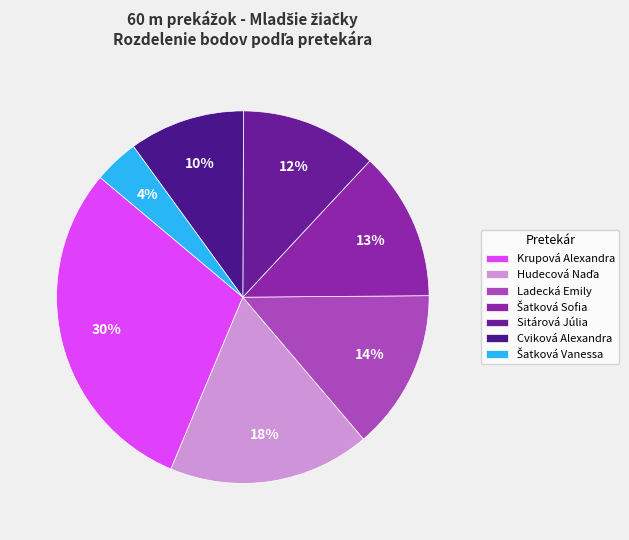

To the nearest percent, what portion does Sitárová Júlia represent?

12%